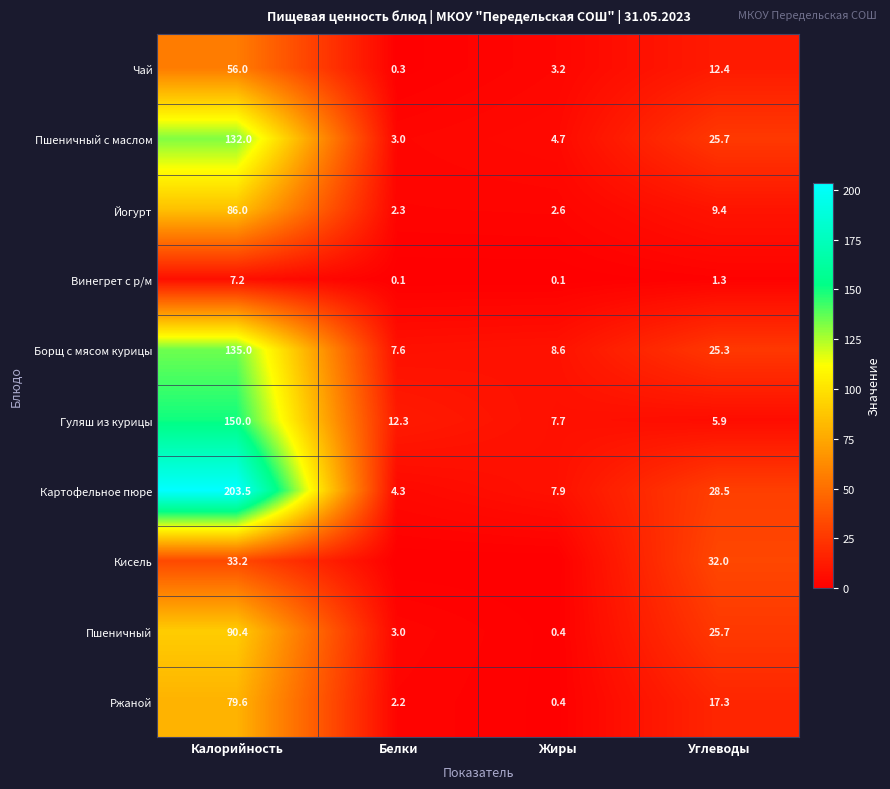

The Гуляш из курицы series shows 12.3 at Белки. True or false?

True